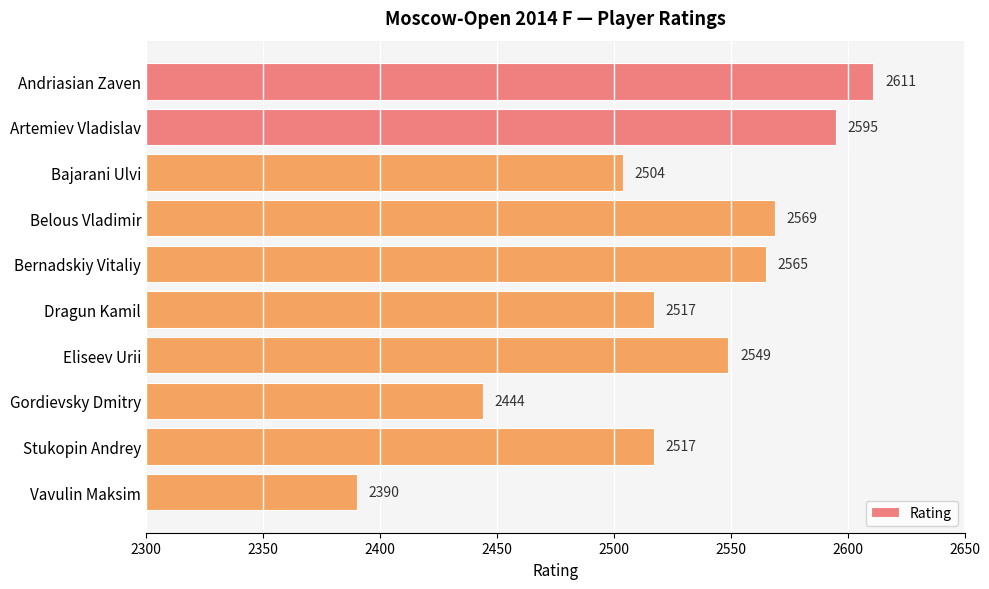

Which has a higher value, Vavulin Maksim or Bernadskiy Vitaliy?

Bernadskiy Vitaliy